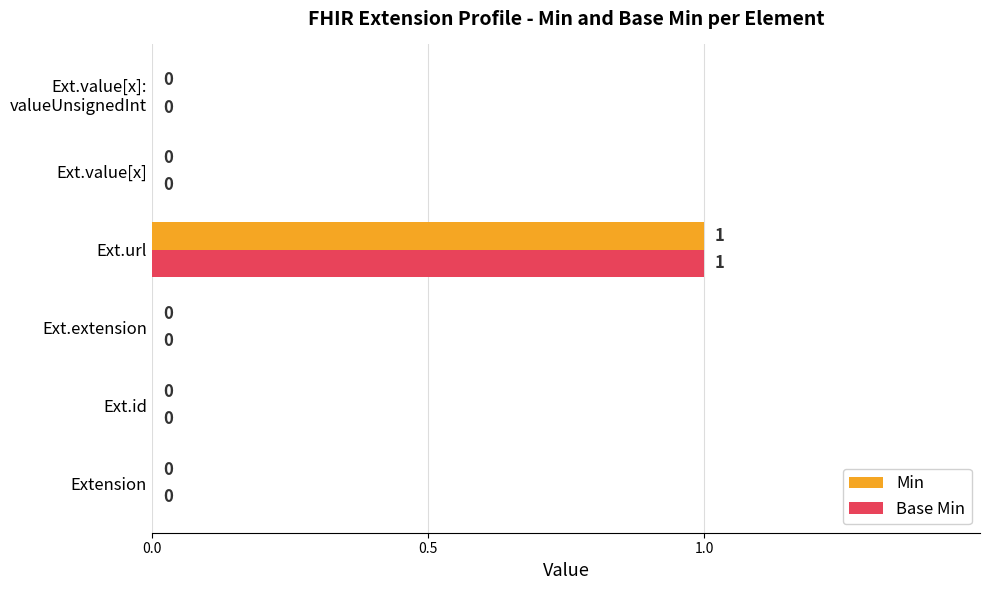

What is the maximum value for Min?

1